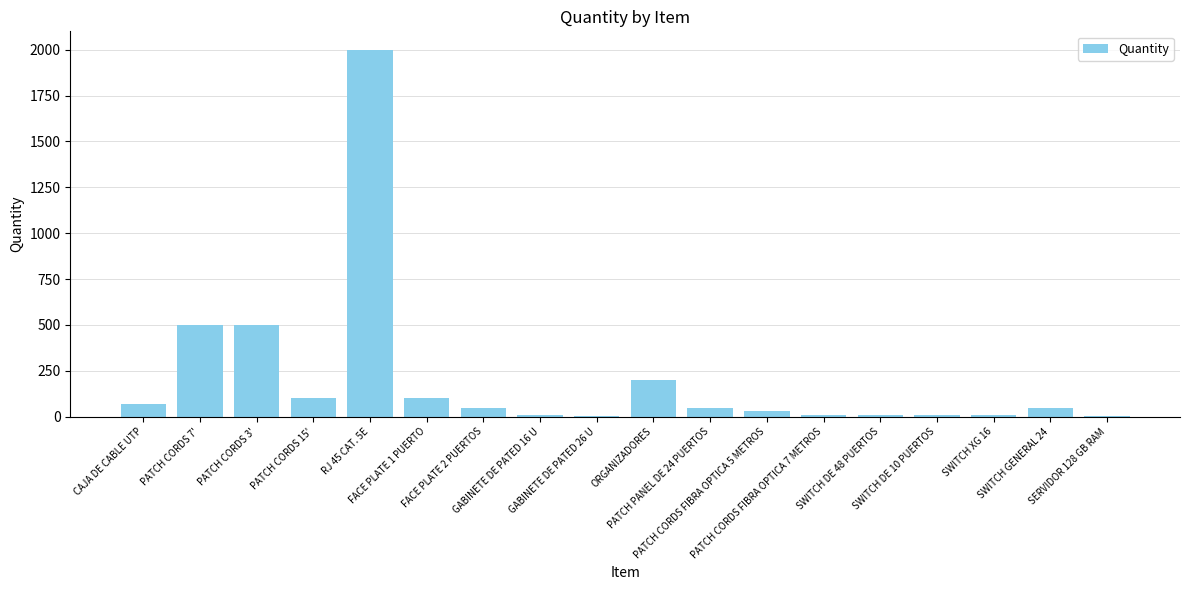

Which label corresponds to the largest value in the chart?

RJ 45 CAT. 5E